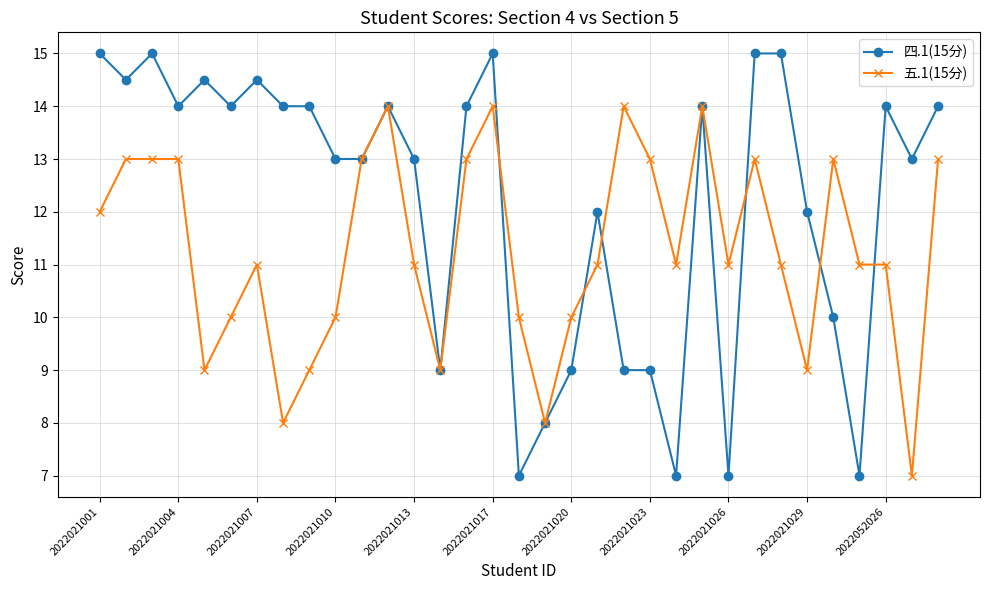

What is the minimum value shown in the chart?

7.0